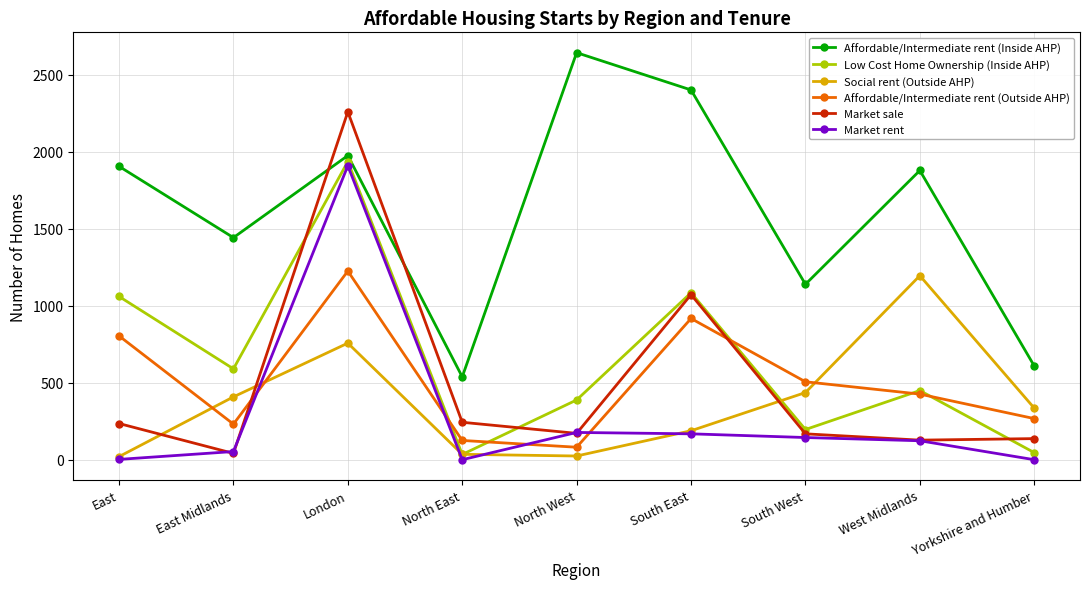

At which label does Low Cost Home Ownership (Inside AHP) first exceed 449?

East